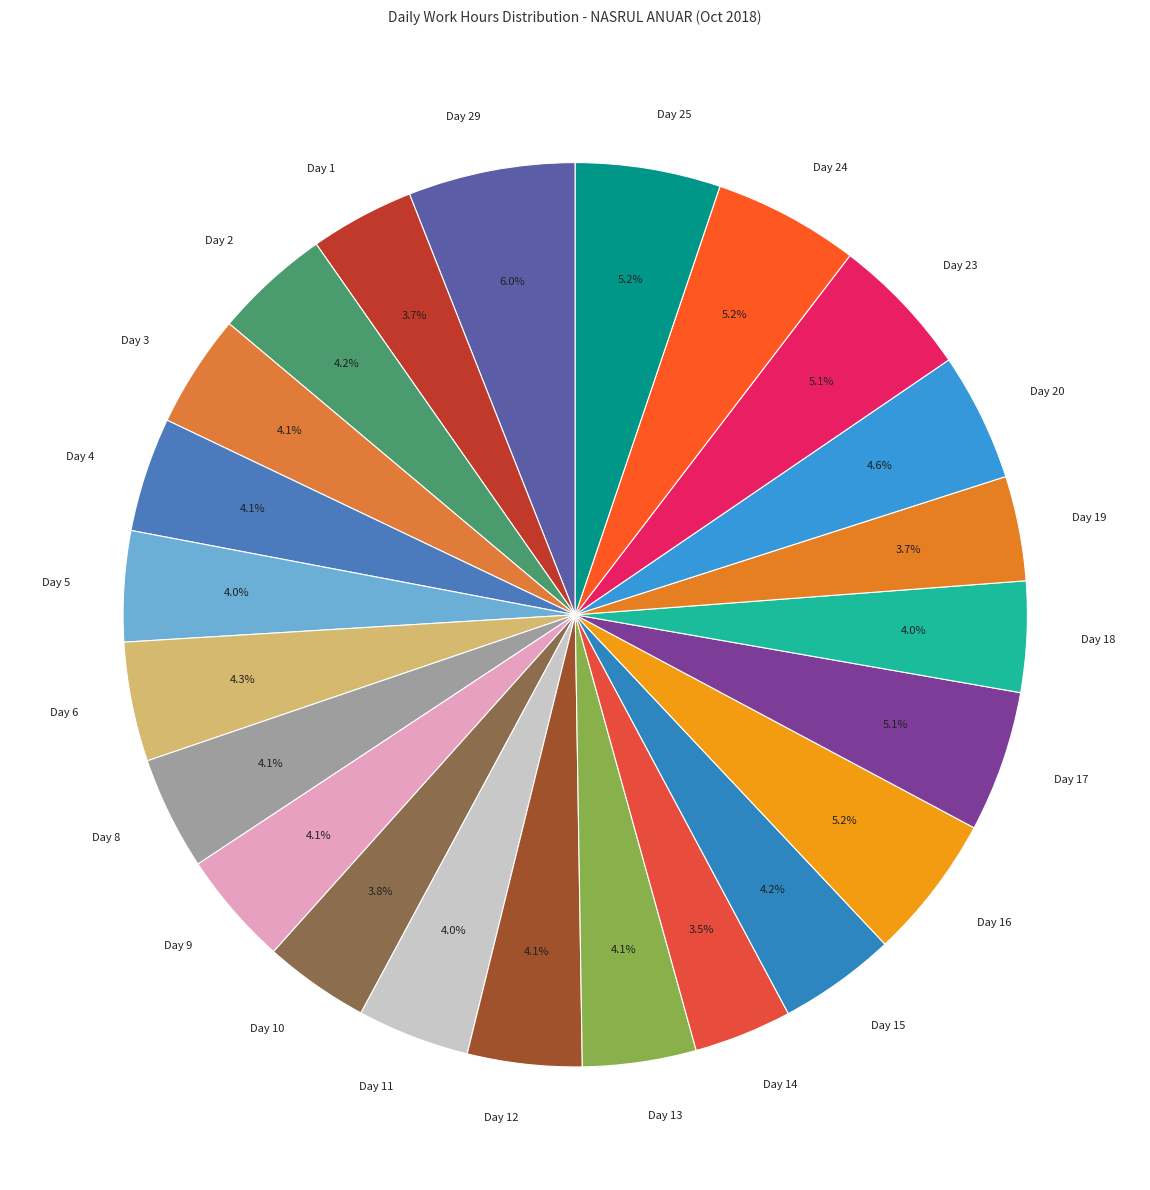

To the nearest percent, what is the average slice percentage?

4%